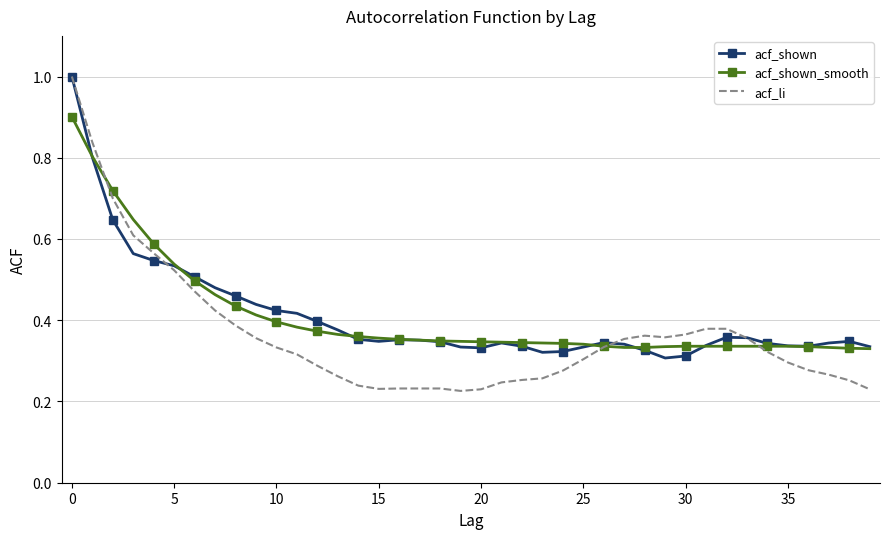

What are all the series names shown in the legend?

acf_shown, acf_shown_smooth, acf_li